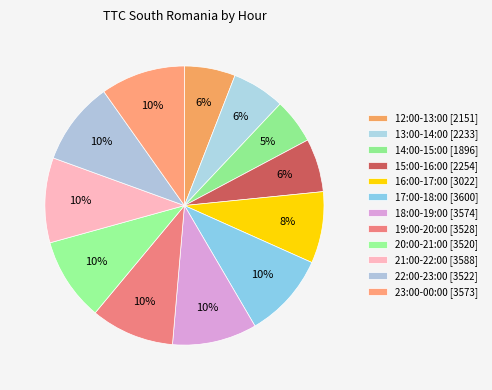

Which slice is the largest?

17:00-18:00